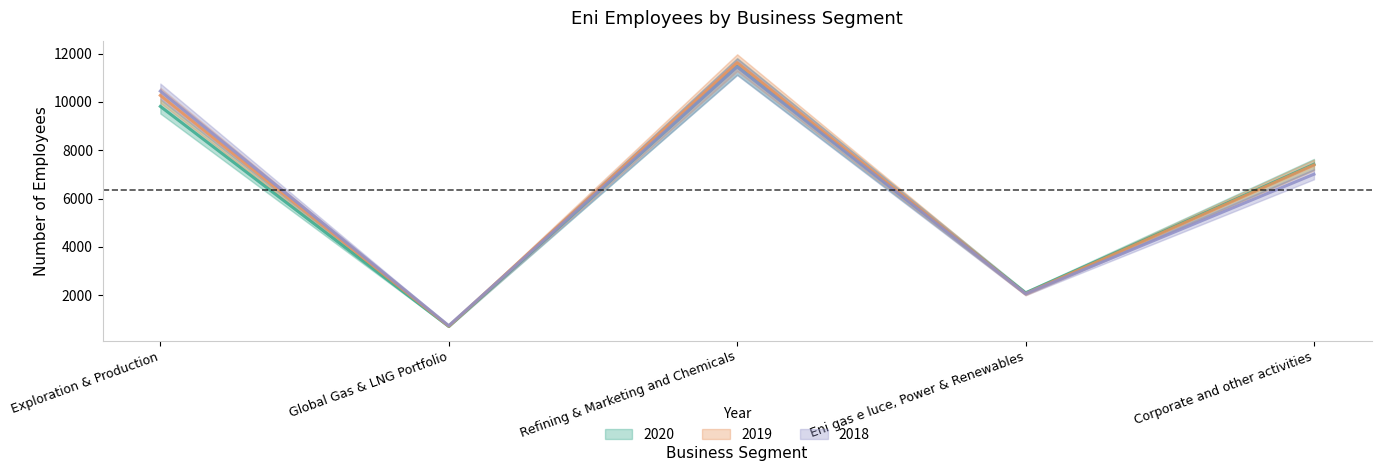

What value does the 2019 series have at Exploration & Production?

10272